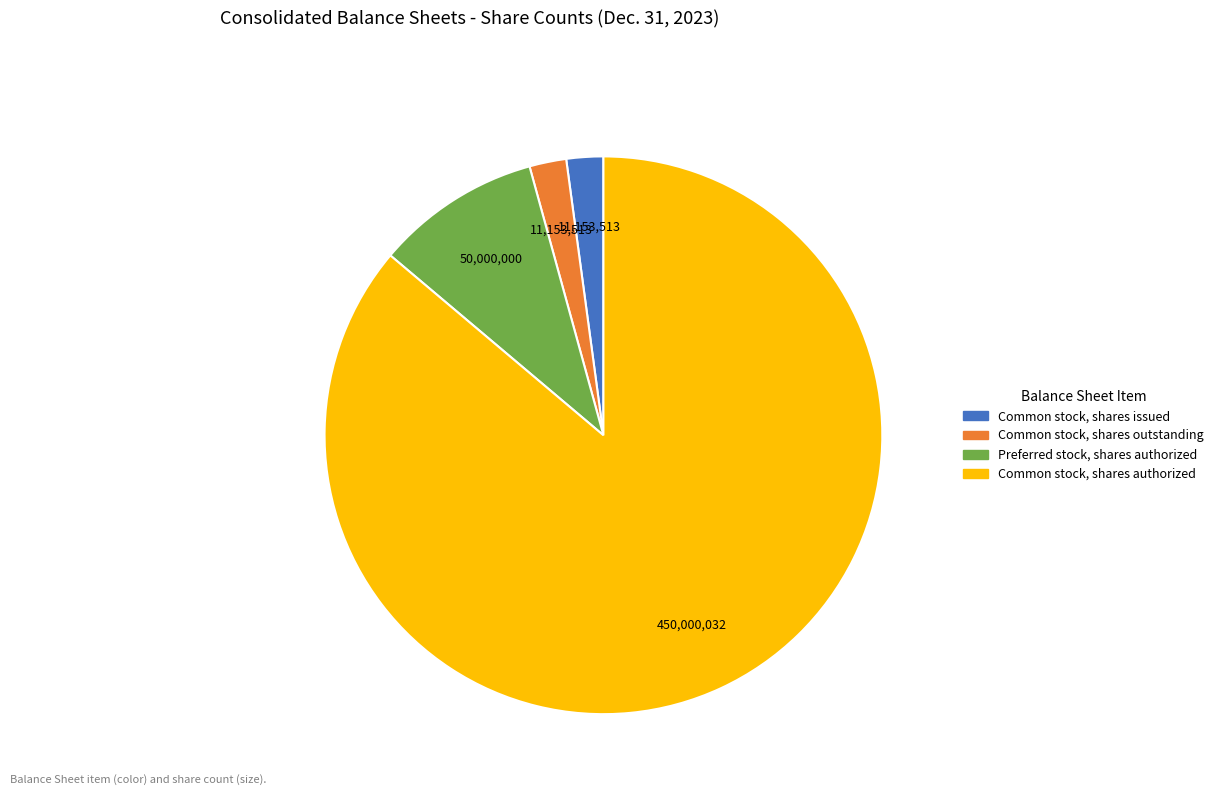

What is the ratio of the value at Preferred stock, shares authorized to the value at Common stock, shares authorized?

0.1